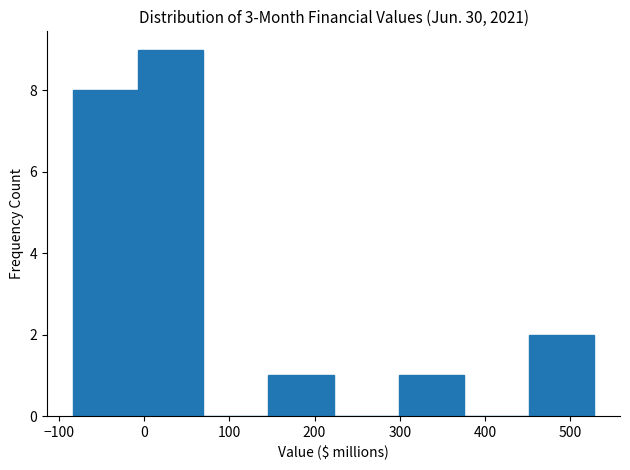

What is the height of the bar covering 150 to 220 on the x-axis? Neither the bar edges nor the heights are printed on the chart, so give them approximately, as read against the axes.

1